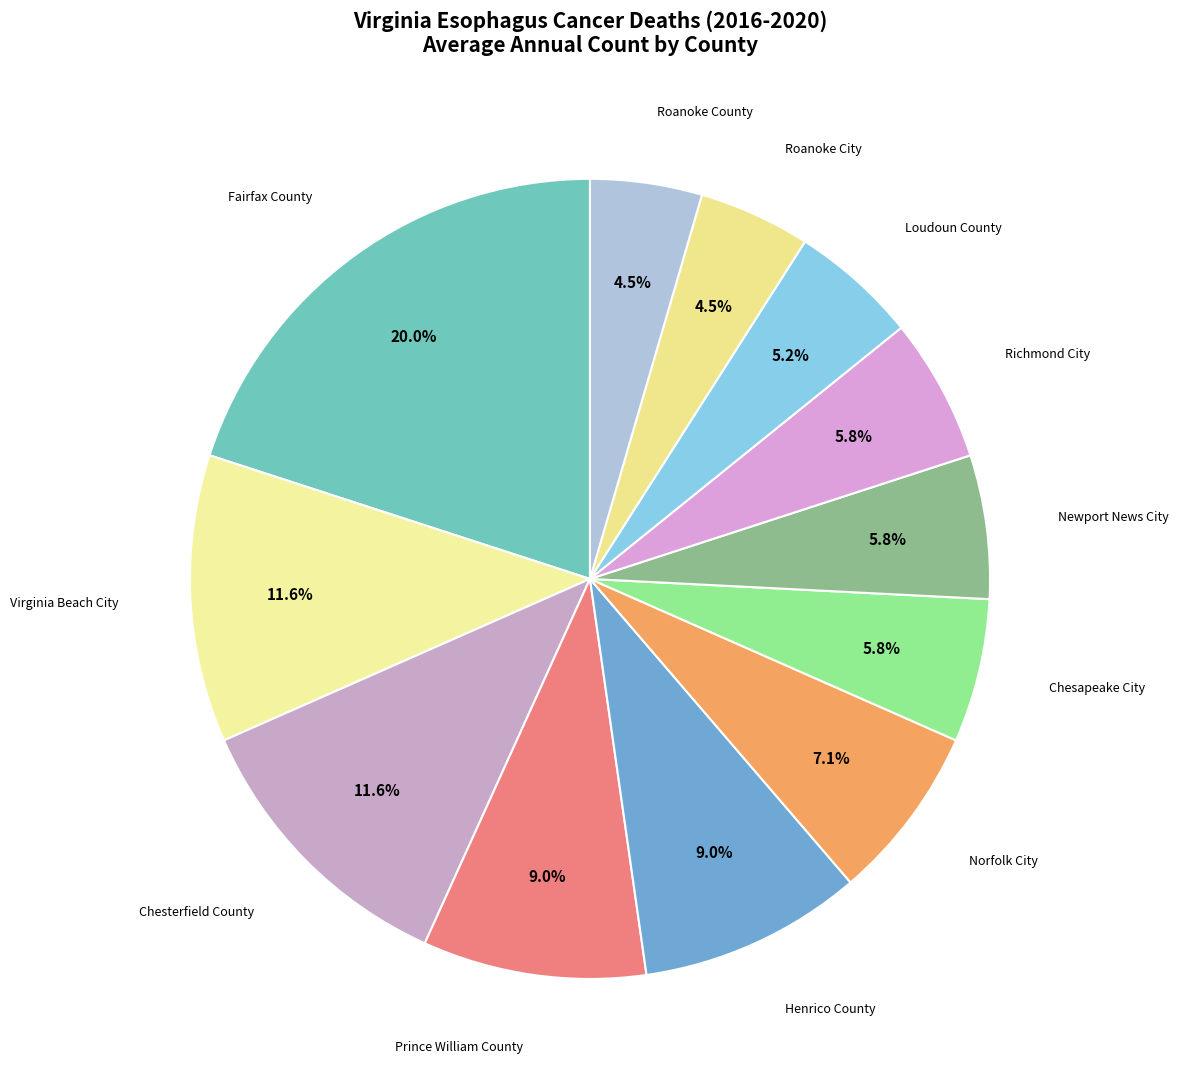

How many slices are in this pie chart?

12